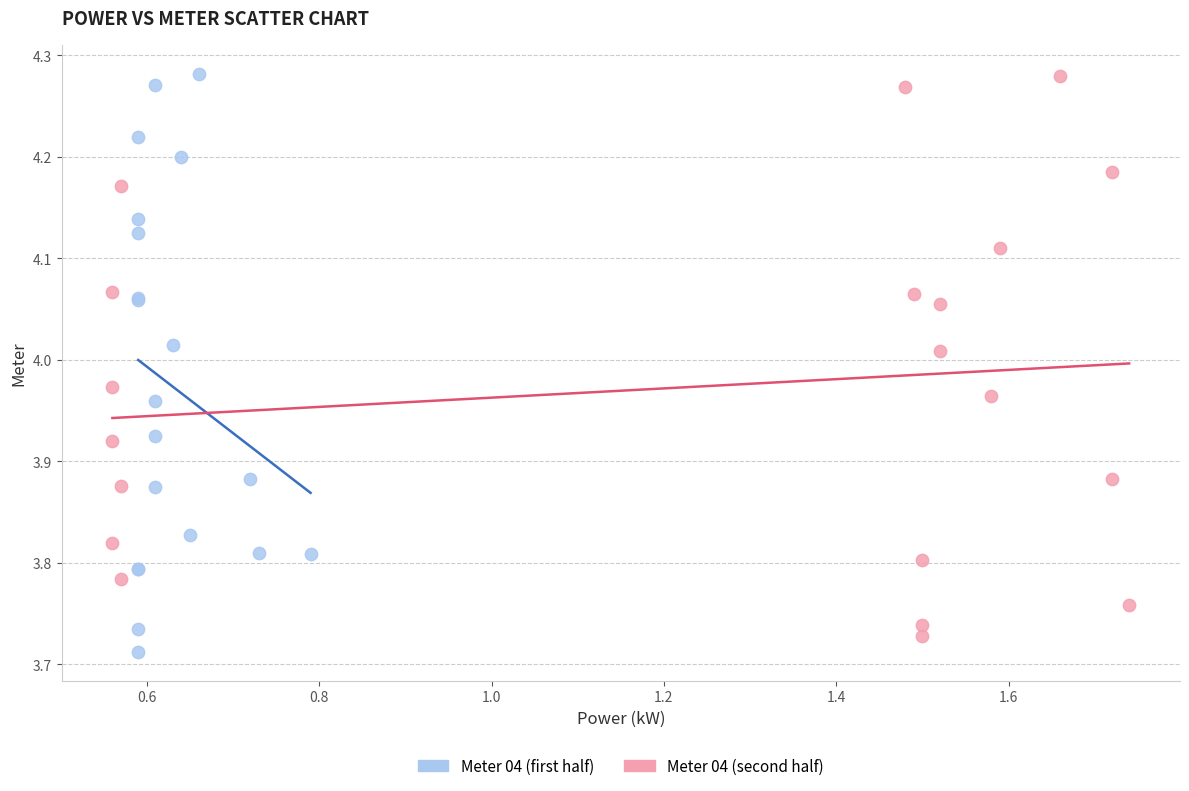

What are all the series names shown in the legend?

Meter 04 (first half), Meter 04 (second half)